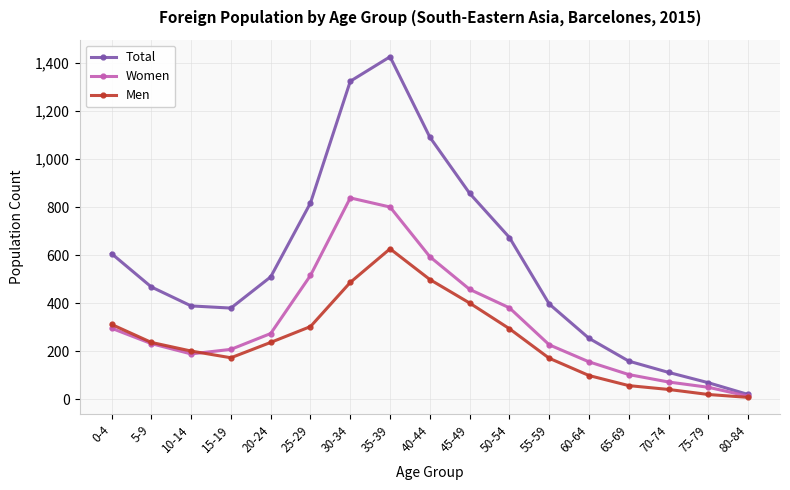

What is the highest value of the Men series?

626